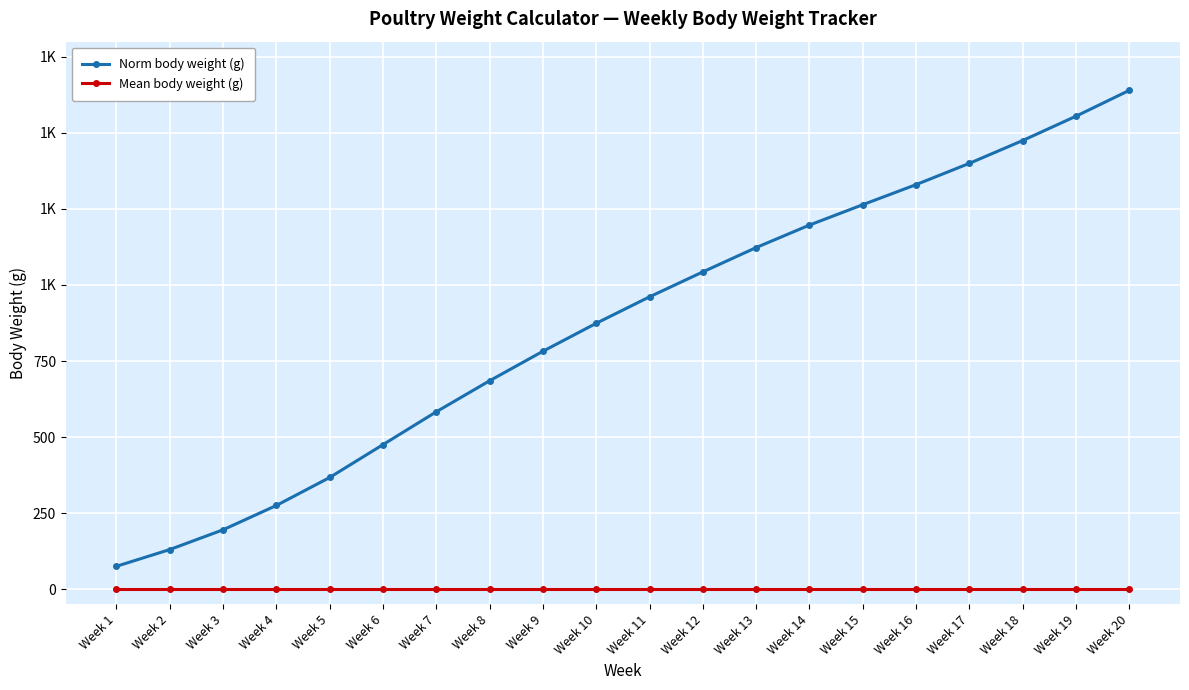

Is this an area chart (filled region under the line)?

No